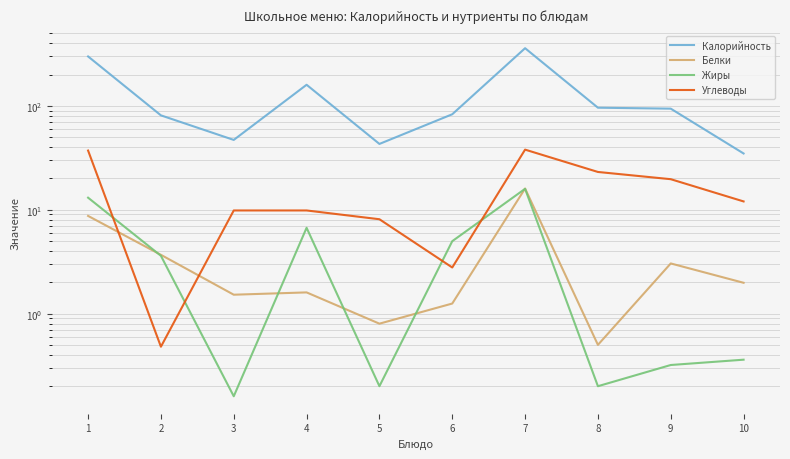

What is the difference between the maximum and second lowest values in the Углеводы series?

35.1